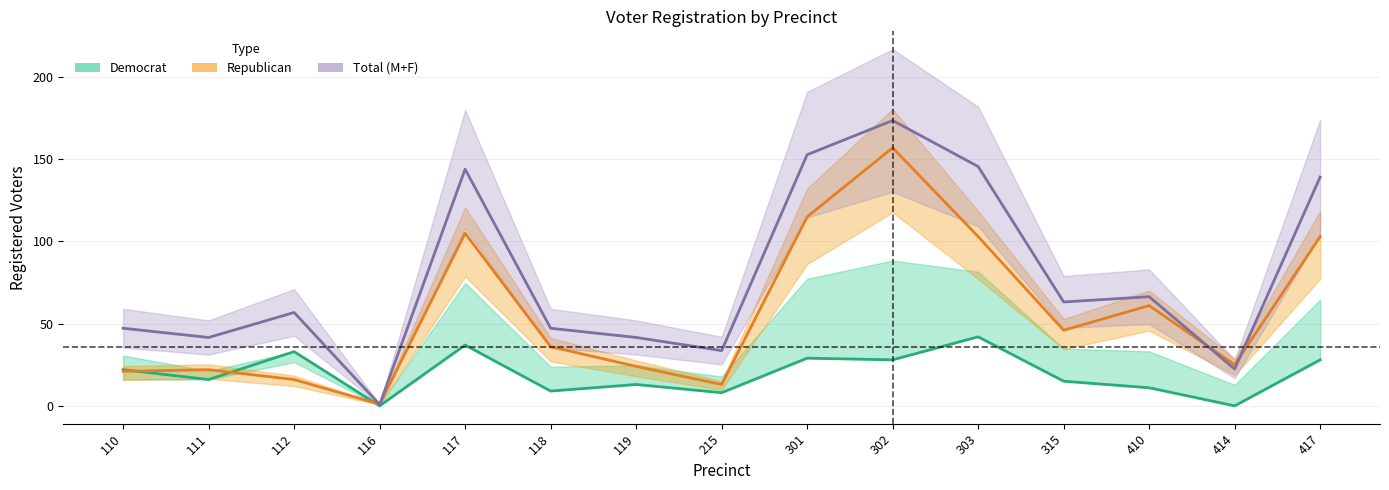

What is the highest value of the Total (M+F) series?

173.6